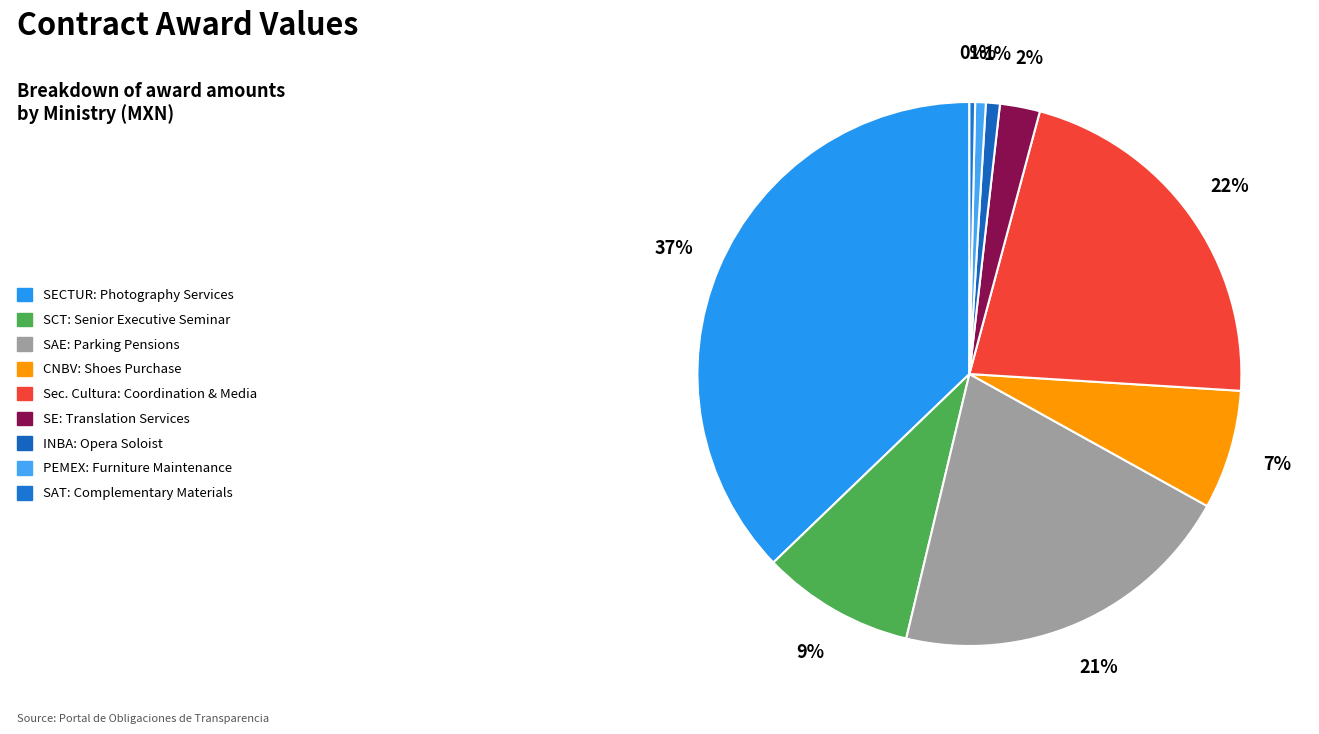

To the nearest percent, what is the difference between the largest and smallest slice percentages?

37%